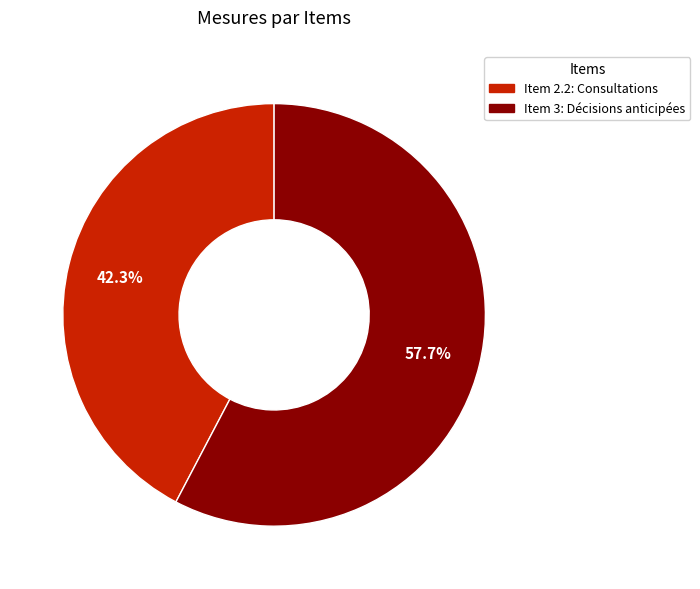

Is there a majority slice in this chart?

Yes